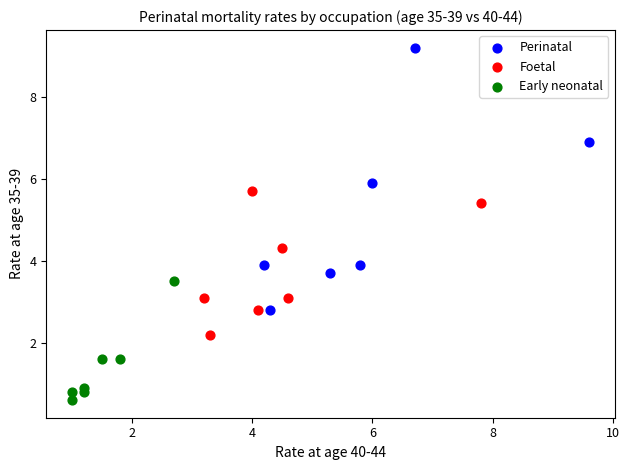

Which series contains the lowest Y value?

Early neonatal